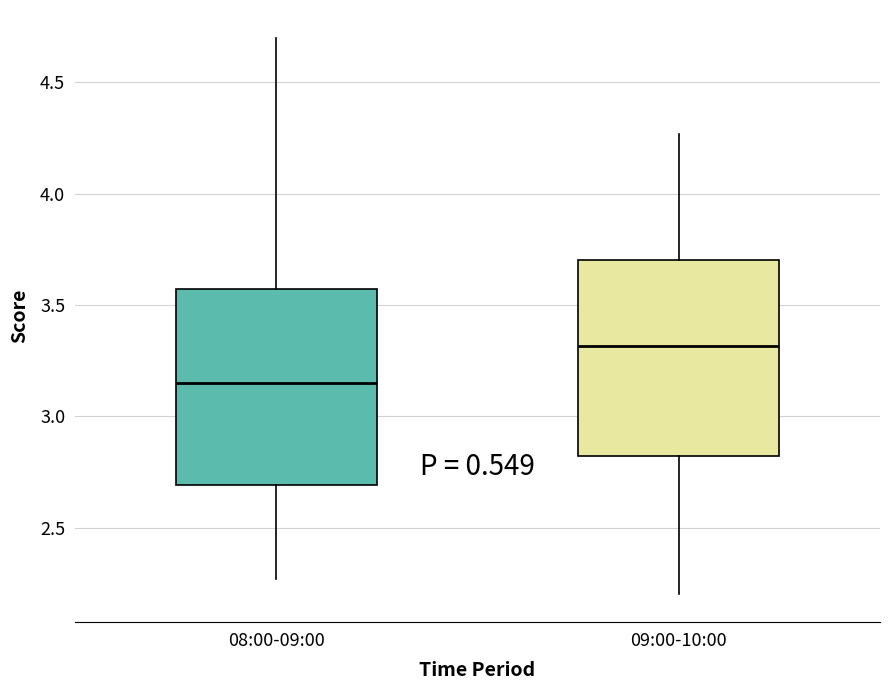

Reading left to right, transcribe this box plot: for each box, give where its median line is, the range the box spans, and where its two whiskers end, as read against the y-axis. The values are not printed on the chart, so give them approximately, as read against the axis.

08:00-09:00: median 3.15, box 2.70 to 3.55, whiskers 2.25 to 4.70
09:00-10:00: median 3.30, box 2.80 to 3.70, whiskers 2.20 to 4.25